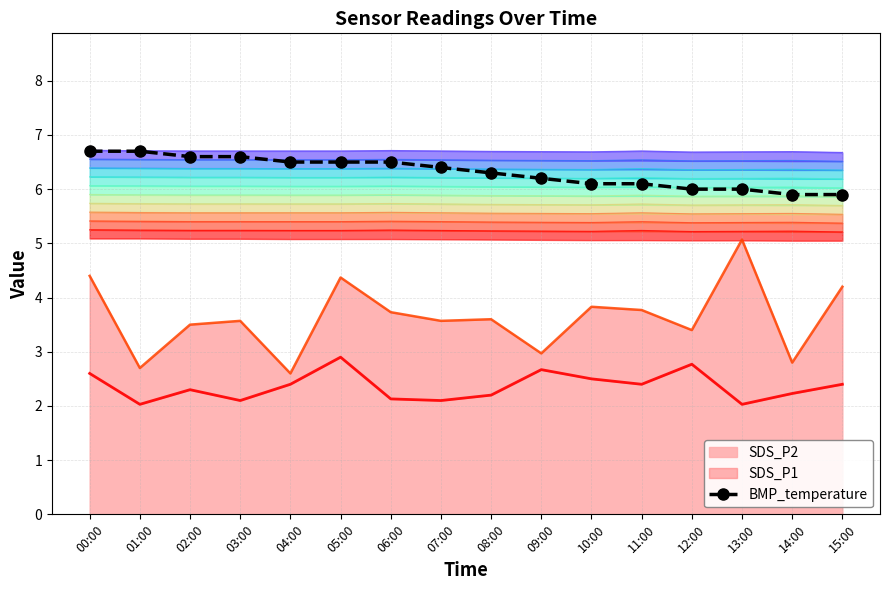

What is the highest value of the Temp series?

5.3